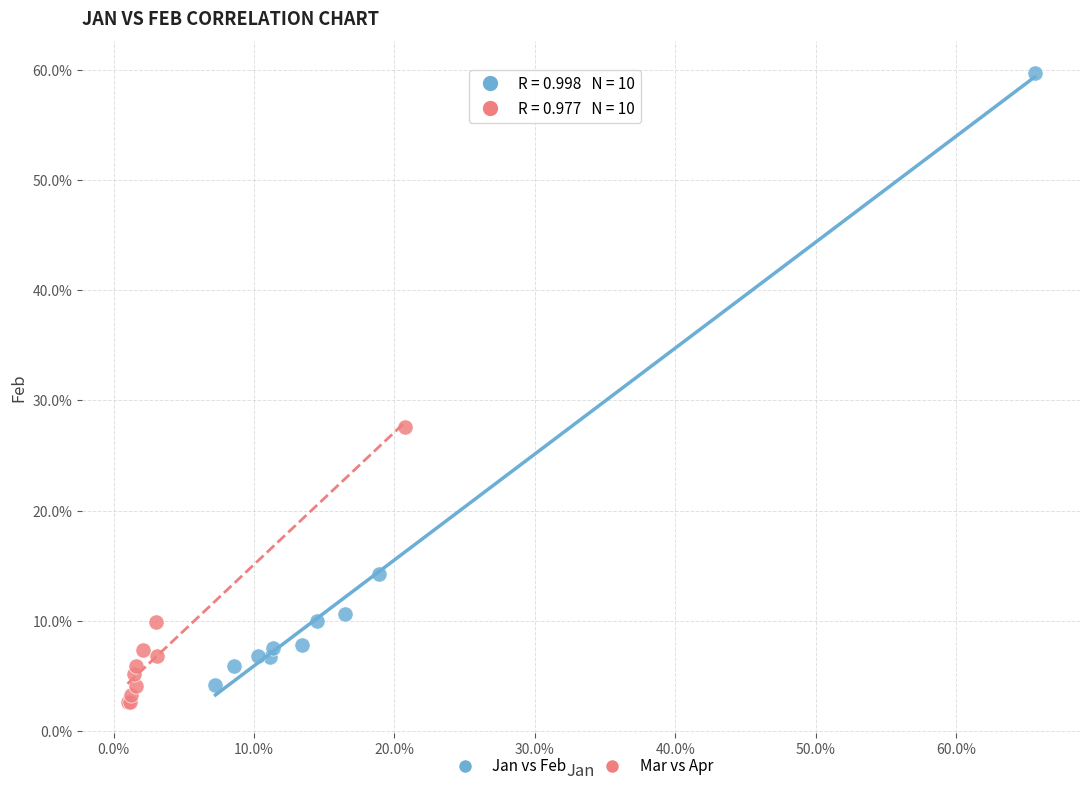

Which series contains the highest Y value?

Jan vs Feb